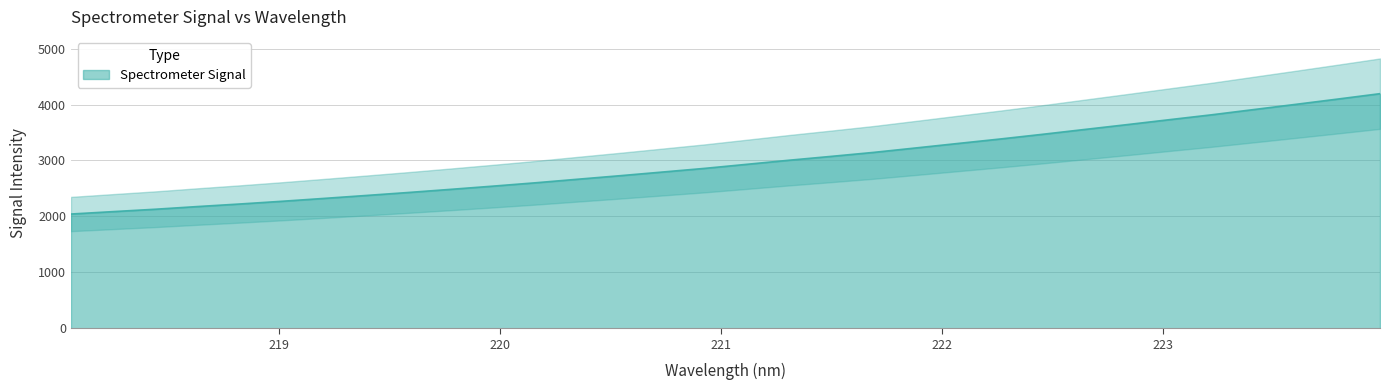

Rank the categories by value from highest to lowest.

223.9802, 223.7895, 223.5987, 223.408, 223.2172, 223.0264, 222.8355, 222.6447, 222.4538, 222.263, 222.0721, 221.8812, 221.6902, 221.4993, 221.3083, 221.1174, 220.9264, 220.7354, 220.5444, 220.3533, 220.1623, 219.9712, 219.7801, 219.589, 219.3979, 219.2067, 219.0156, 218.8244, 218.6332, 218.442, 218.2508, 218.0596